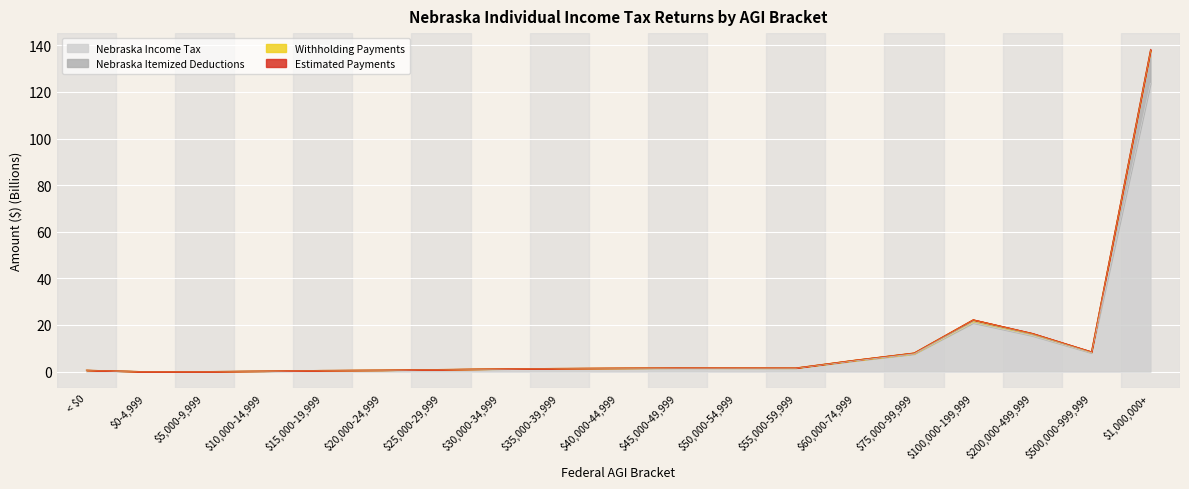

Which category has the lowest value across all series?

$0-4,999